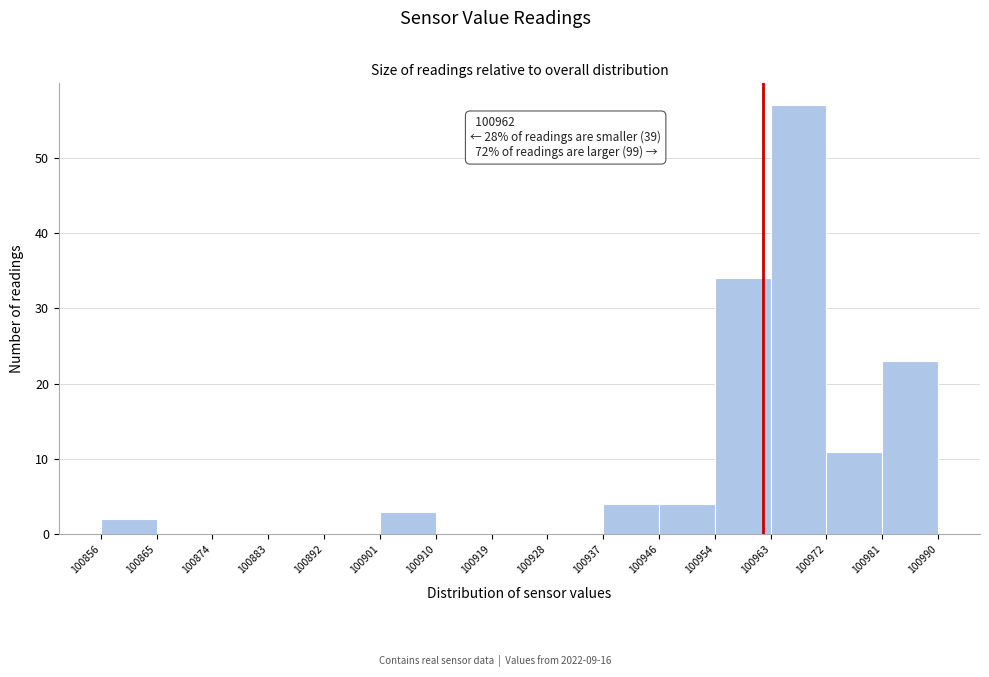

Over which range of the x-axis is the bar tallest?

100963 to 100972